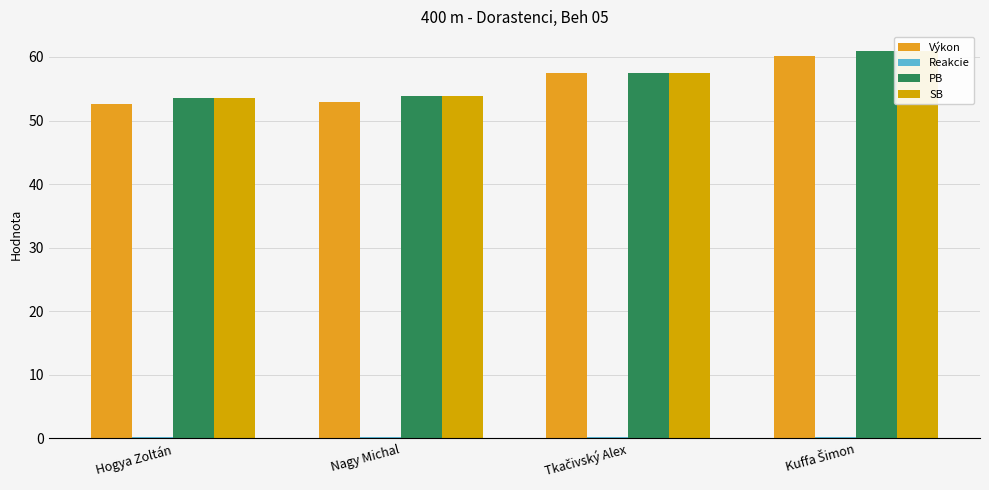

How many distinct data groups are displayed?

4